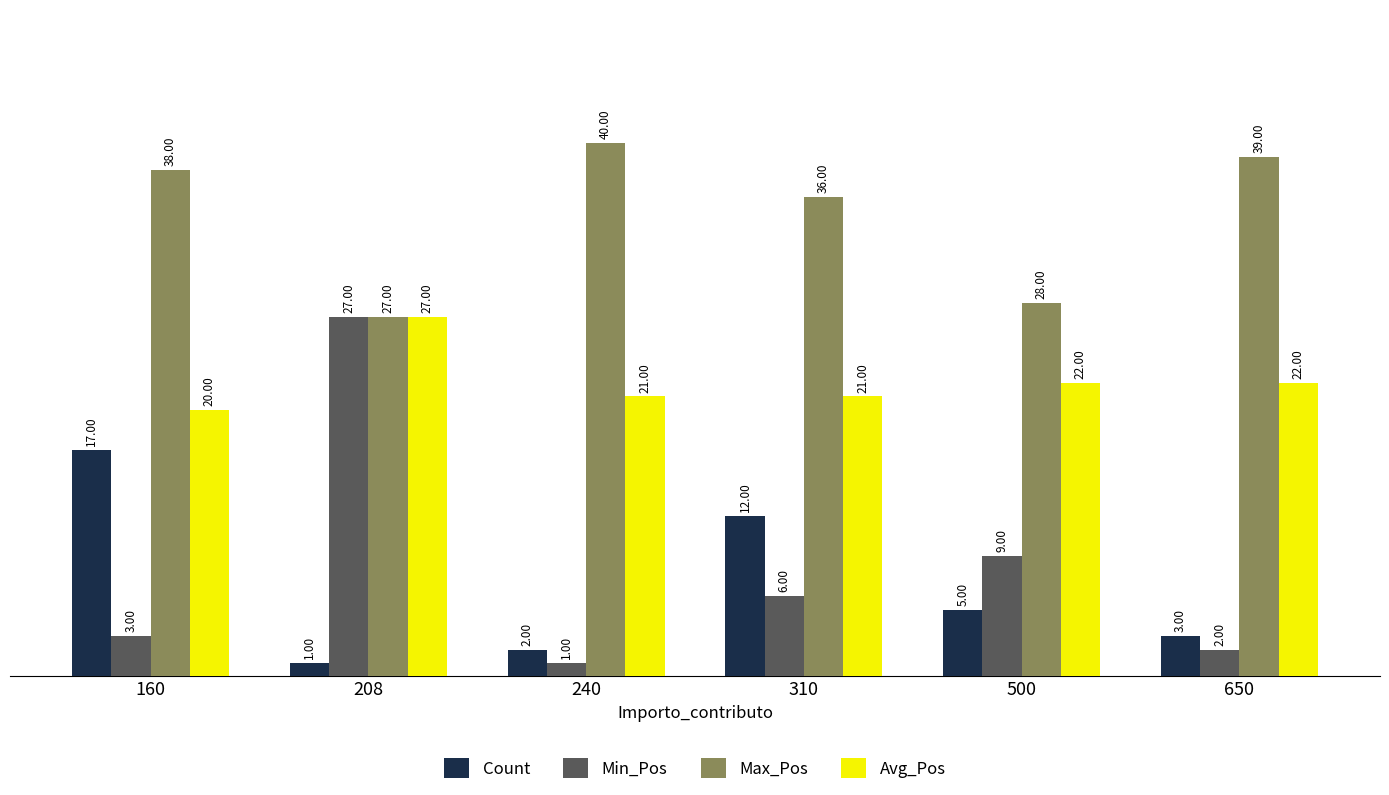

Is the value of Max_Pos at 160 greater than the value of Count at 160?

Yes